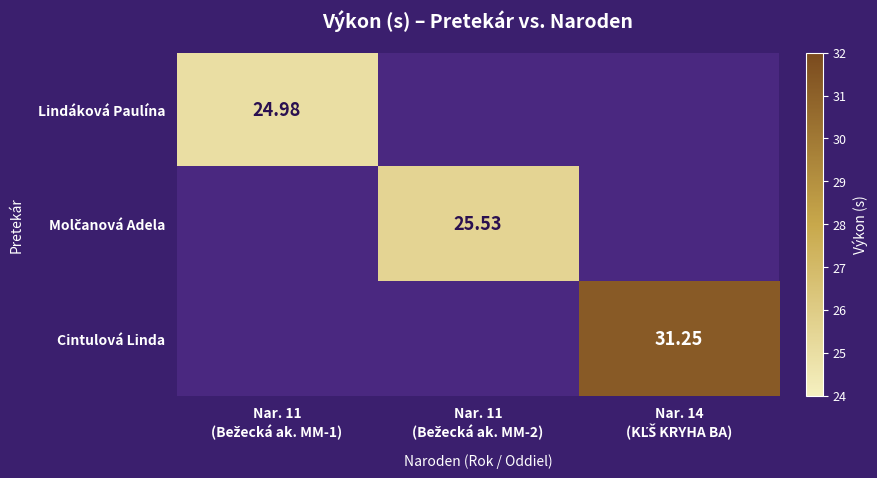

What is the total value across all series at Nar. 14
(KĽŠ KRYHA BA)?

31.2